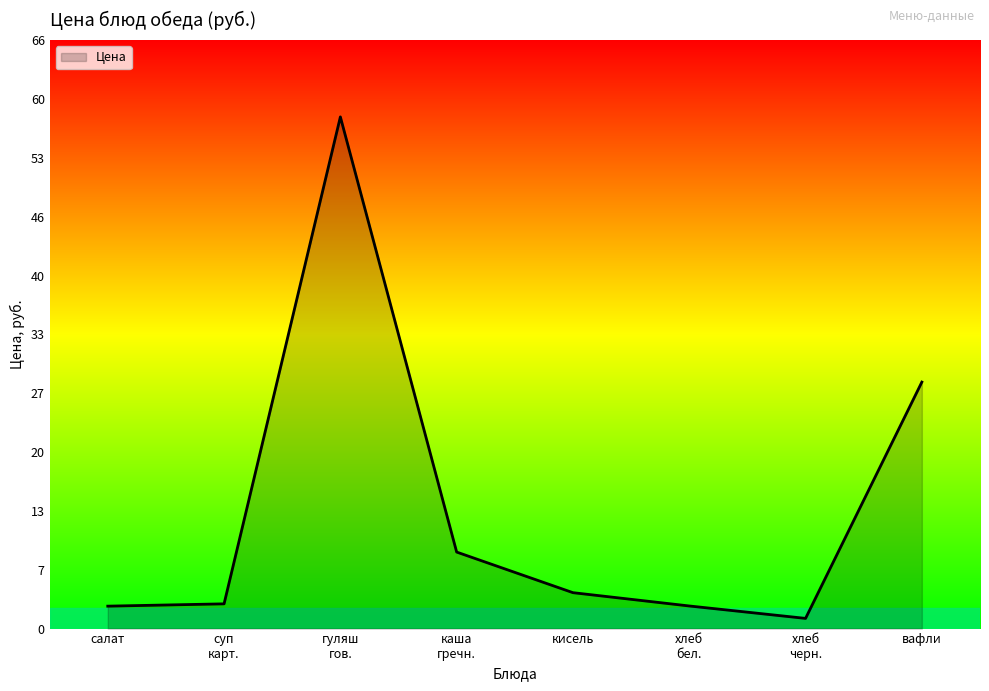

What is the difference between the maximum and minimum values?

56.6